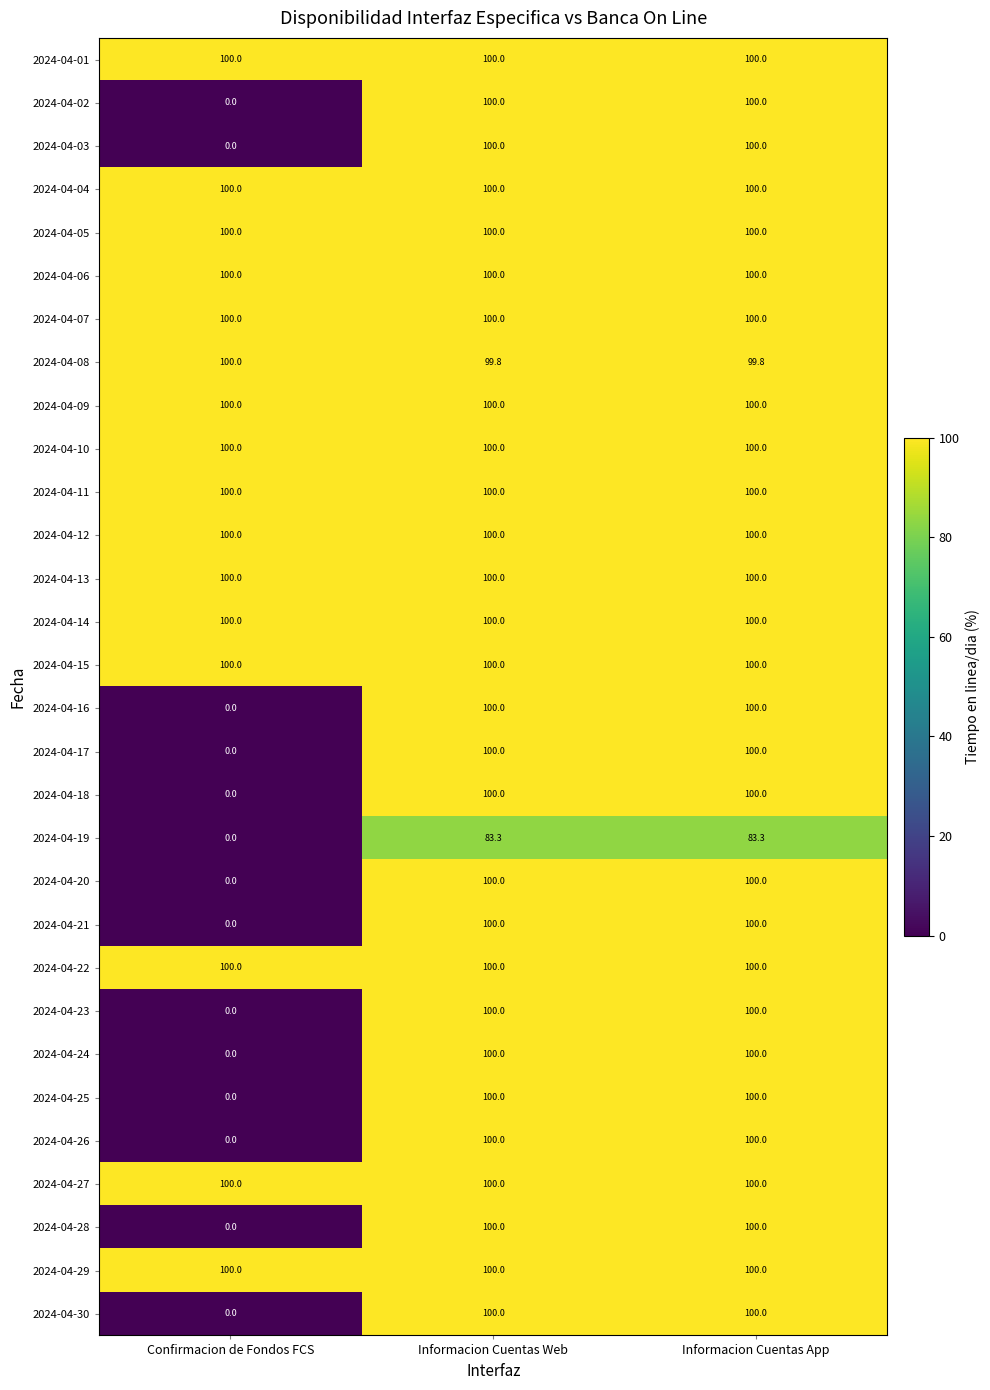

The 2024-04-14 series shows 165.9 at Confirmacion de Fondos FCS. True or false?

False